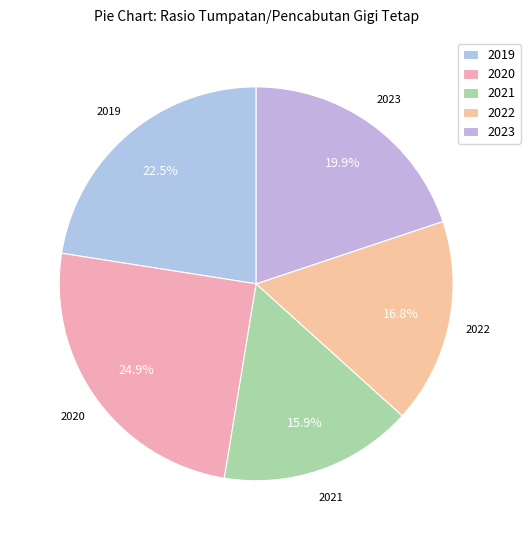

Is 2022 the majority of the pie?

No